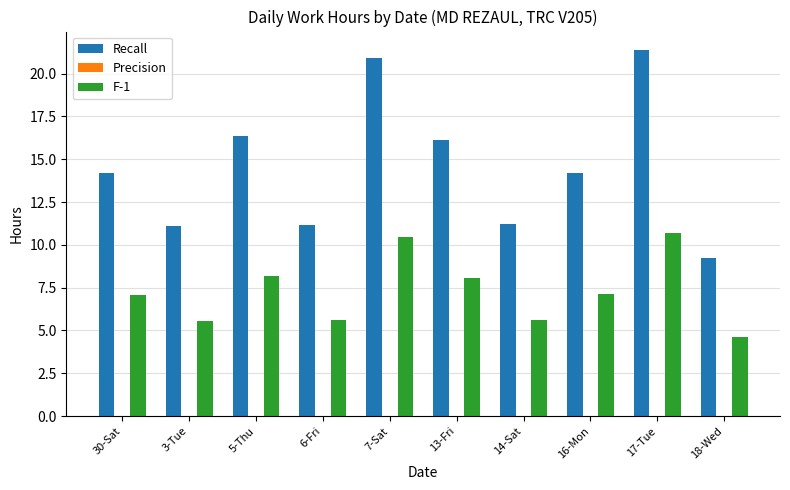

At how many categories does at least one series exceed 9?

10